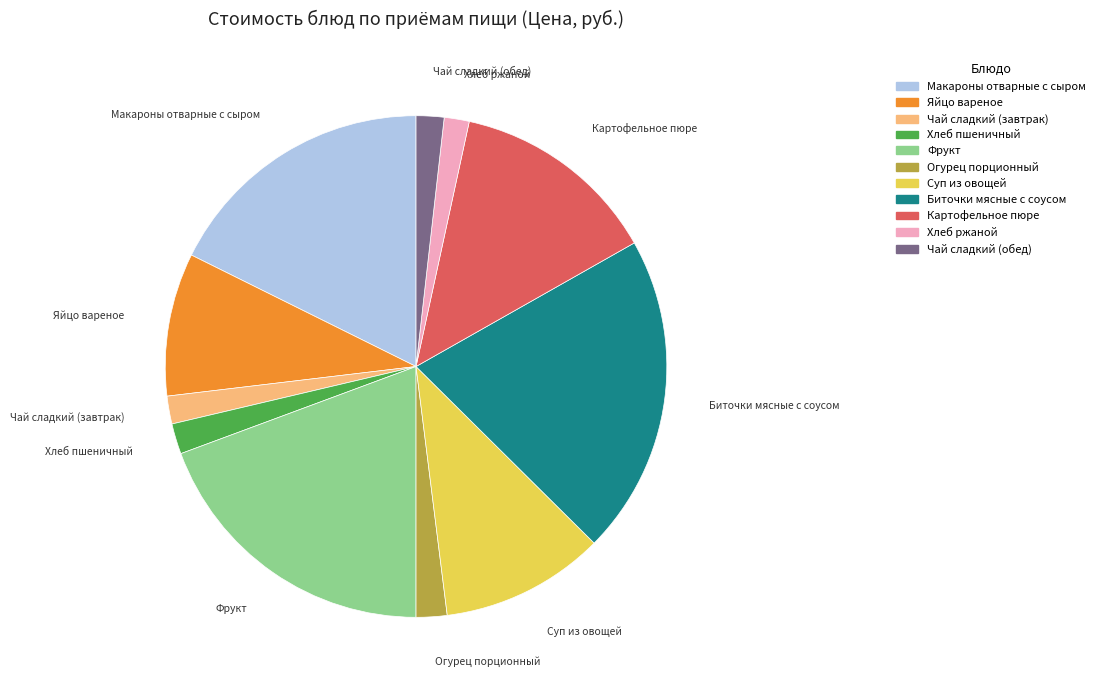

Do Суп из овощей and Фрукт together represent more than half of the pie?

No